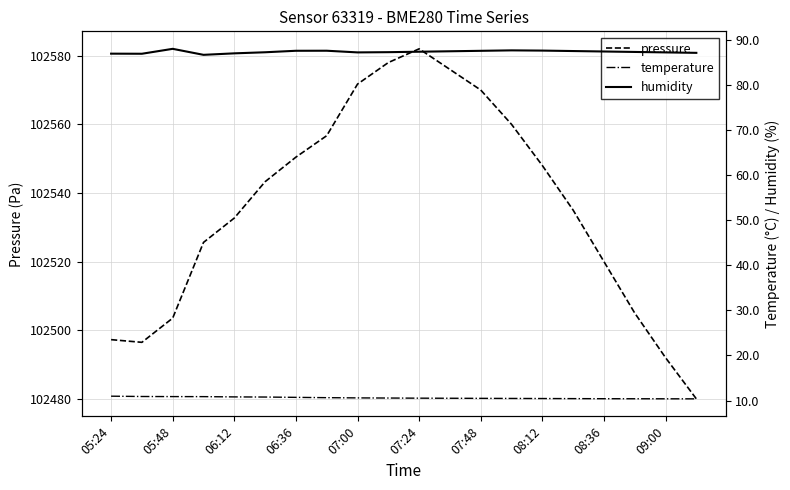

How many lines are shown in the chart?

3